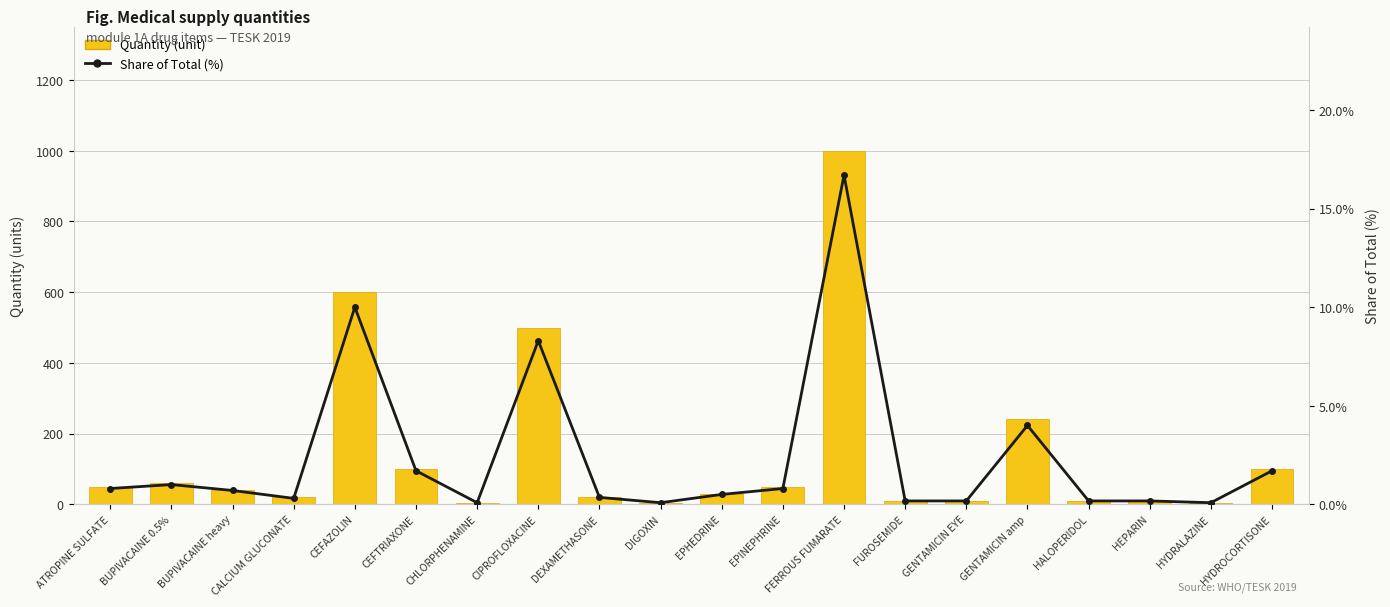

At EPHEDRINE, list the series in order from smallest to largest.

Share of Total (%), Quantity (unit)